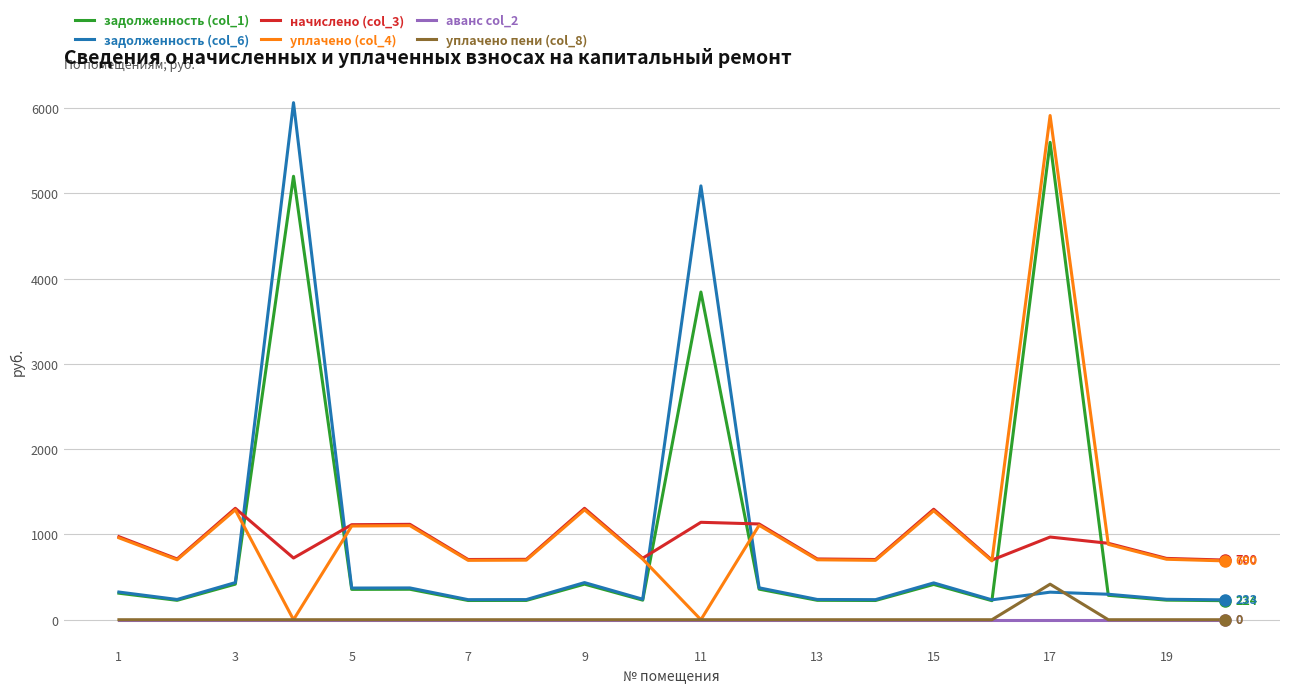

What is the highest value of the начислено (col_3) series?

1306.8